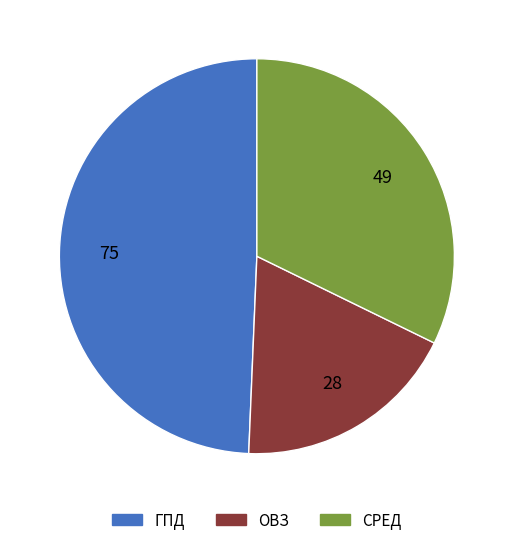

Which has a higher value, ОВЗ or ГПД?

ГПД